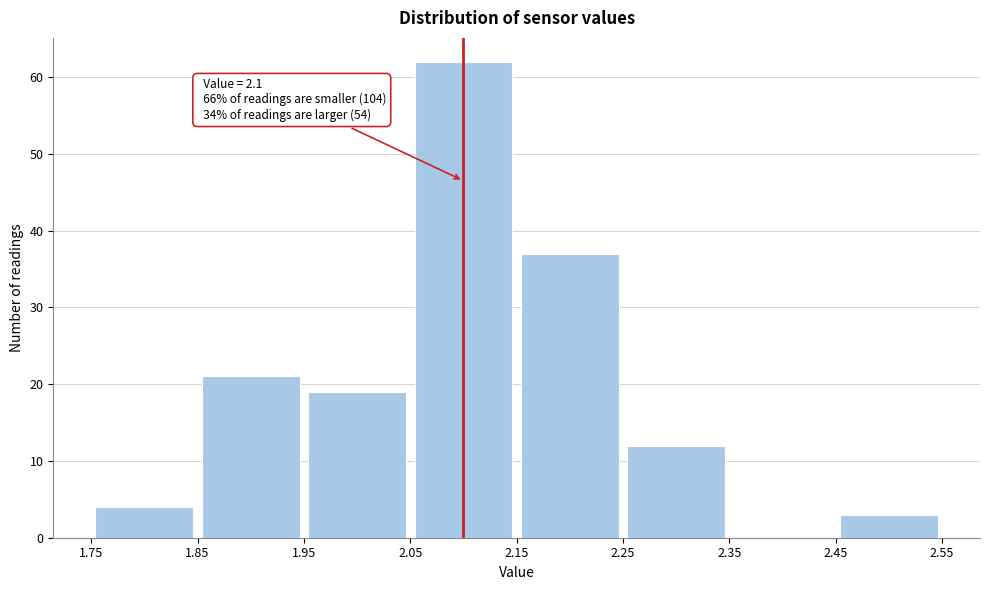

Which range on the x-axis has the tallest bar?

2.05 to 2.15